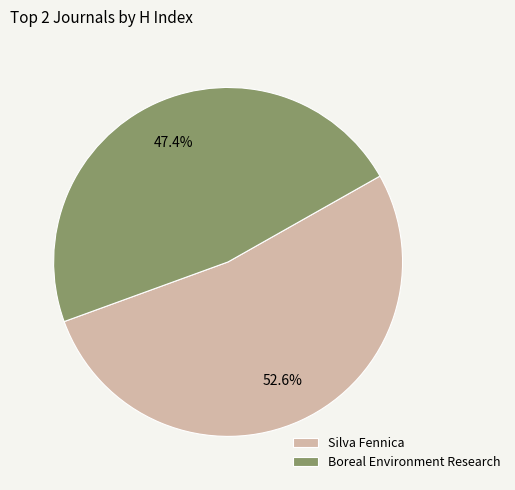

To the nearest percent, what portion does Silva Fennica represent?

53%